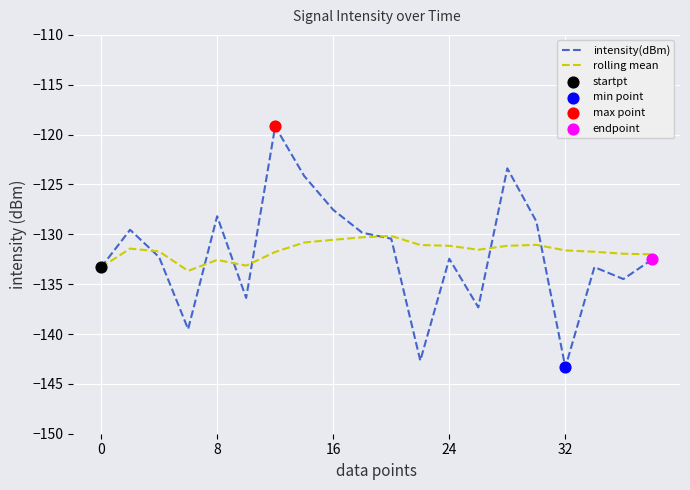

Rank the series by their maximum value, from highest to lowest.

intensity(dBm), rolling mean